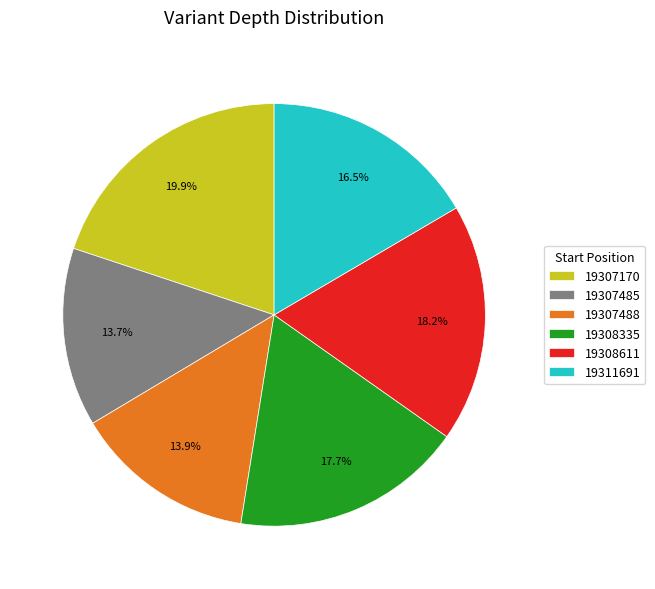

What is the largest slice in the pie chart?

19307170